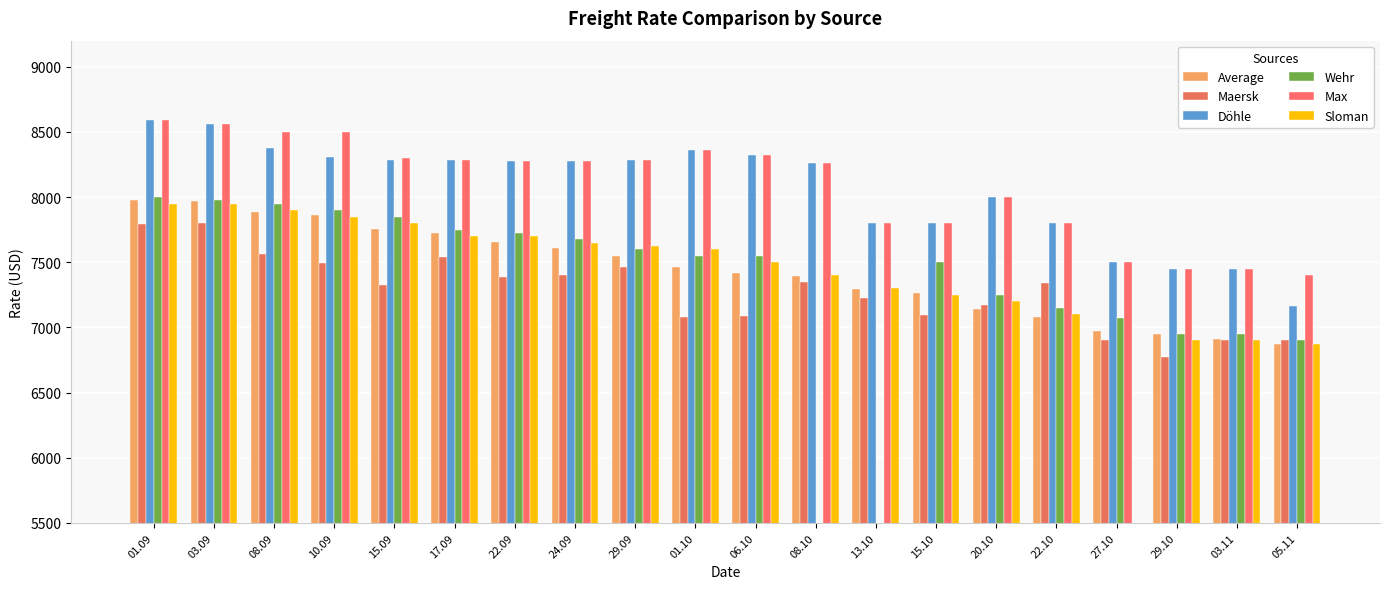

Is it true that Sloman equals 6900 at 03.11?

True